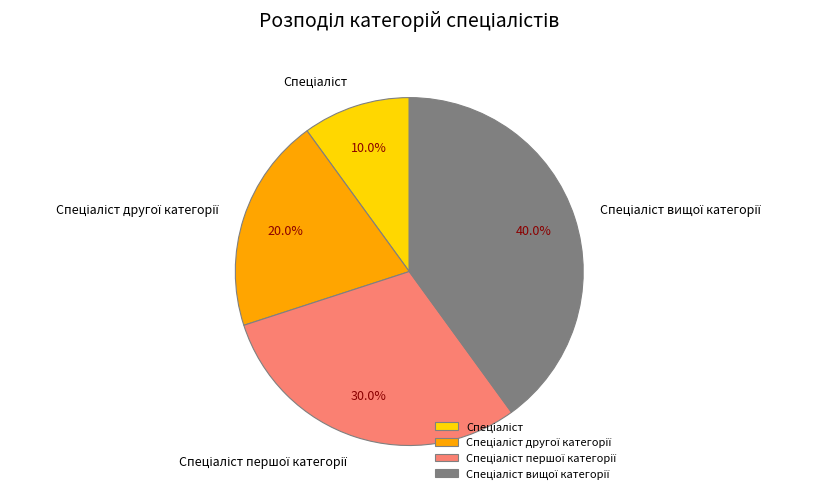

Does any single category account for the majority?

No